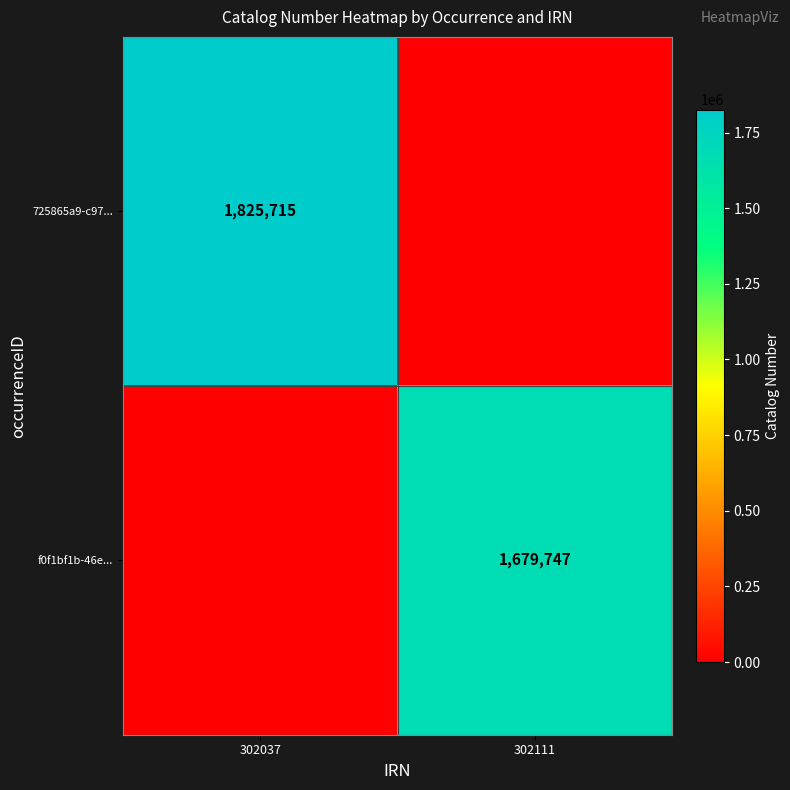

At which category is the sum across all series the highest?

302037